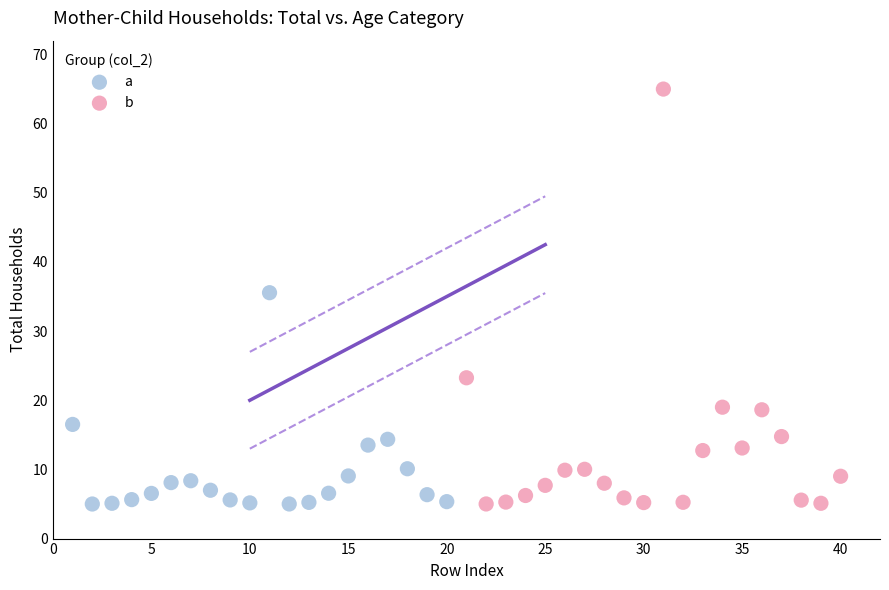

Which series reaches the maximum Y coordinate?

b